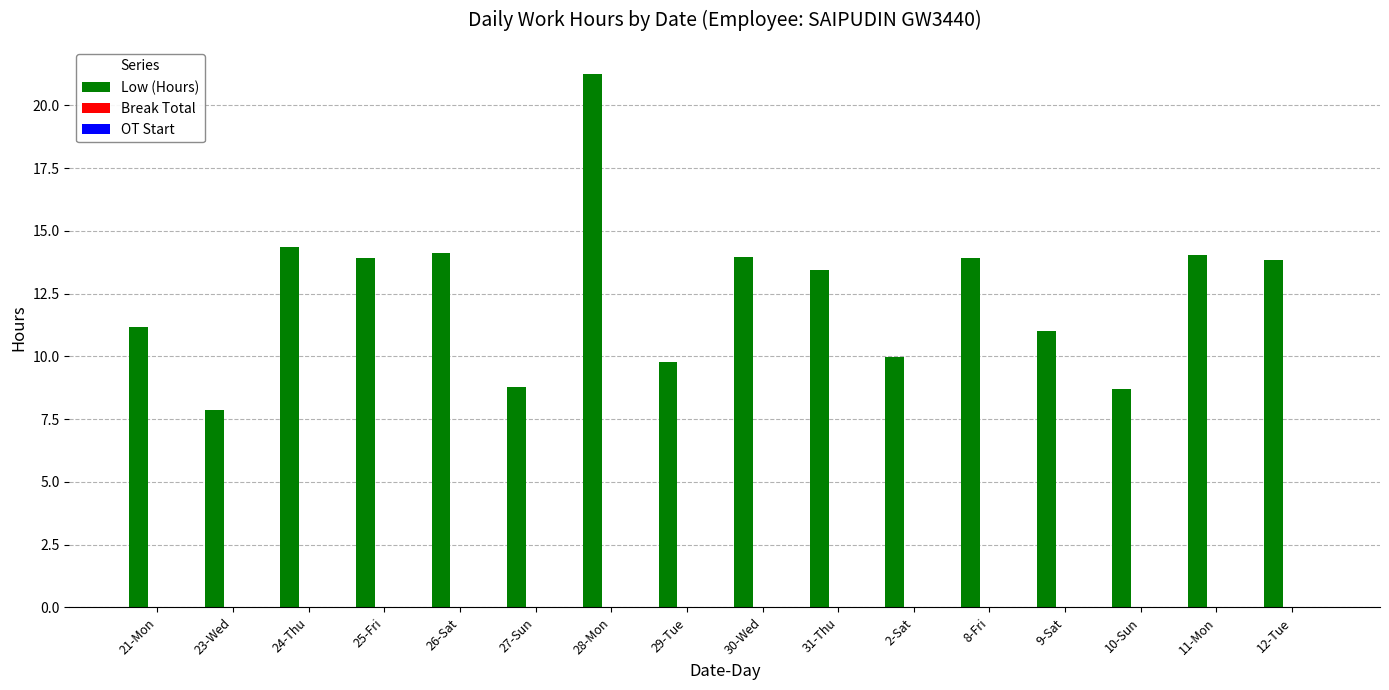

What is the change in value from 21-Mon to 10-Sun?

-2.5